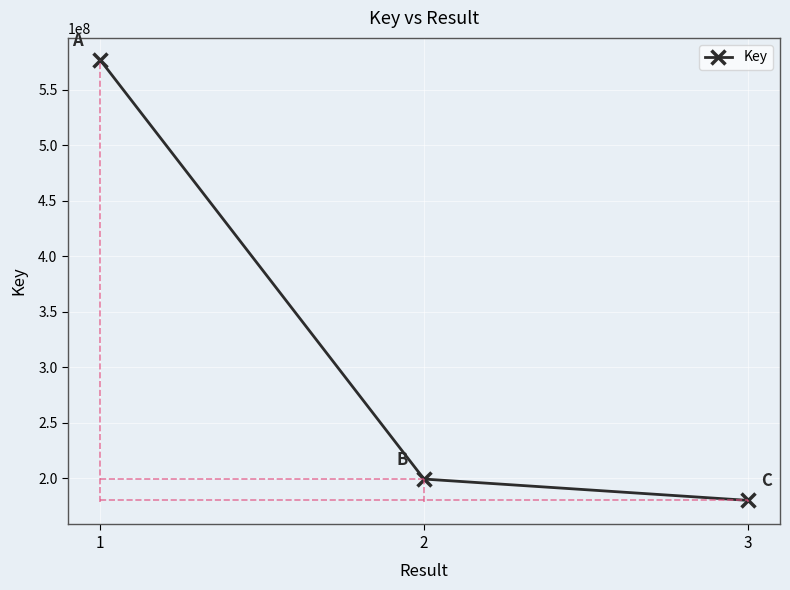

At which category does the chart reach its minimum across all series?

3